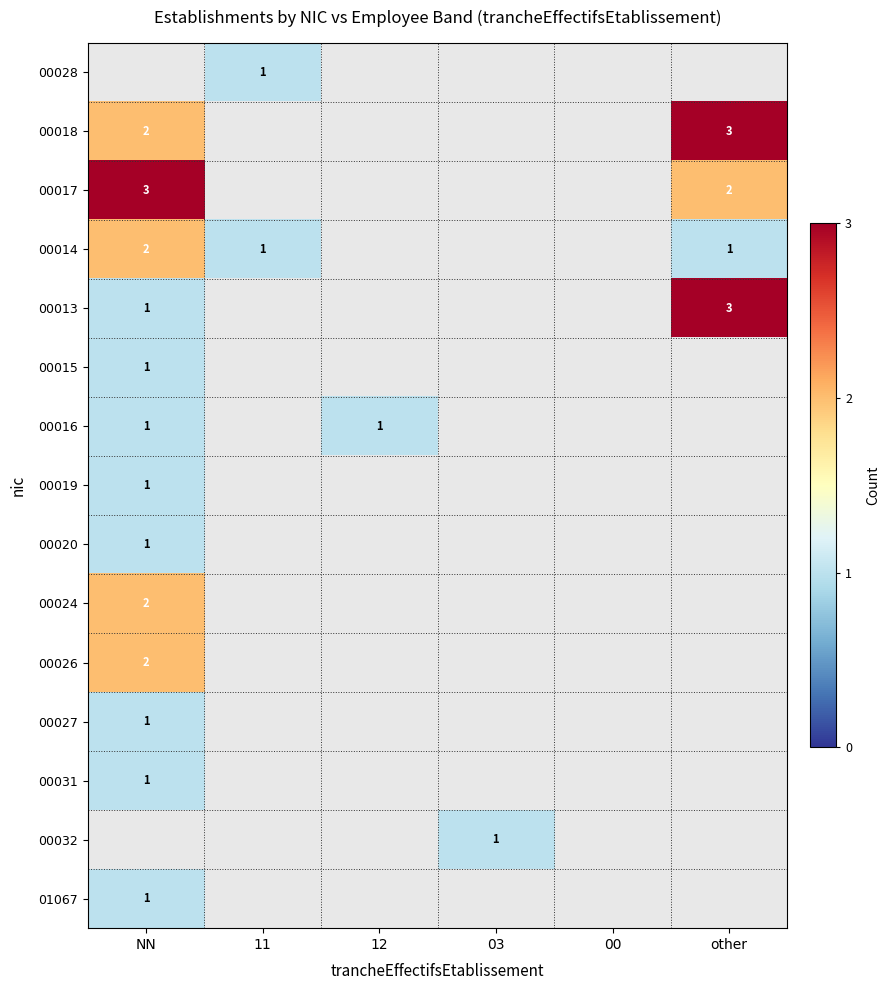

The 00013 series shows 1 at NN. True or false?

True